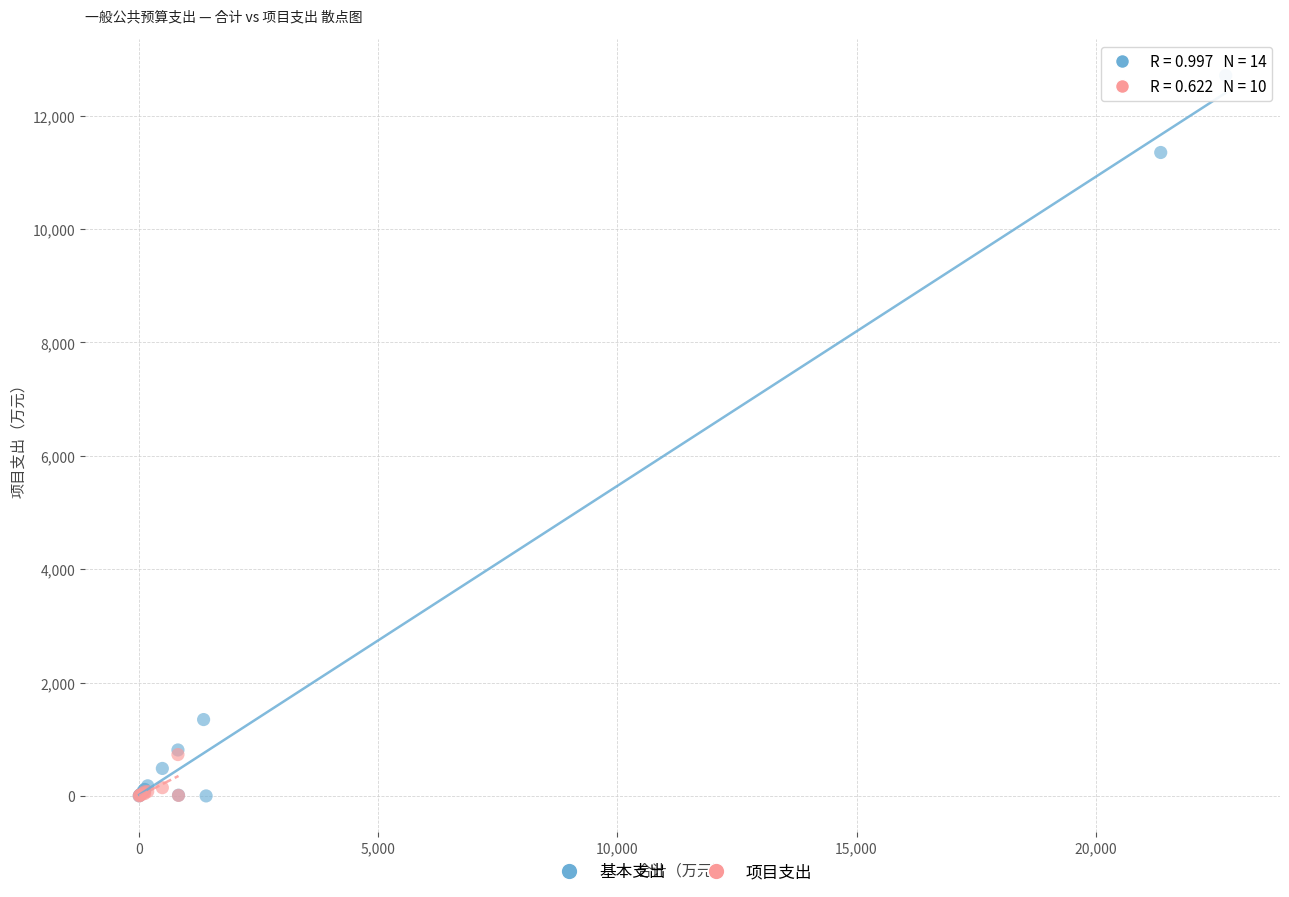

Which series reaches the maximum Y coordinate?

基本支出